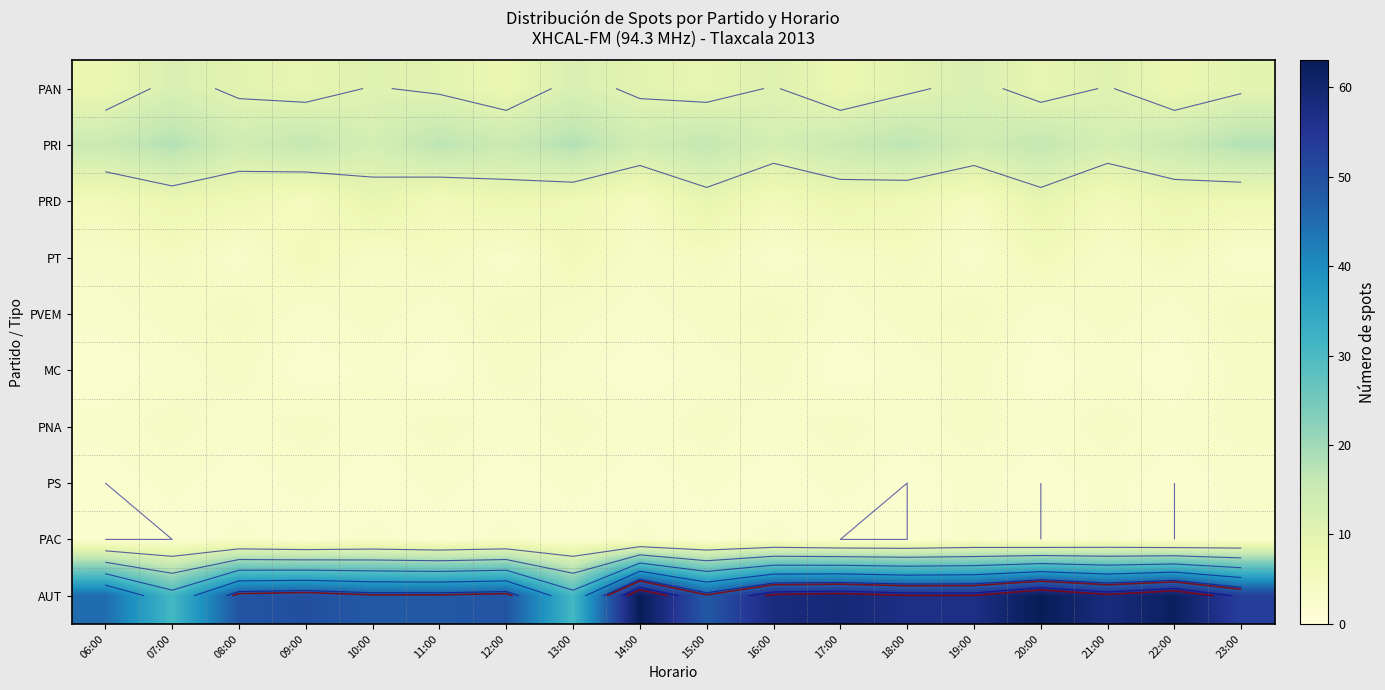

Is it true that PRI equals 29 at 11:00?

False